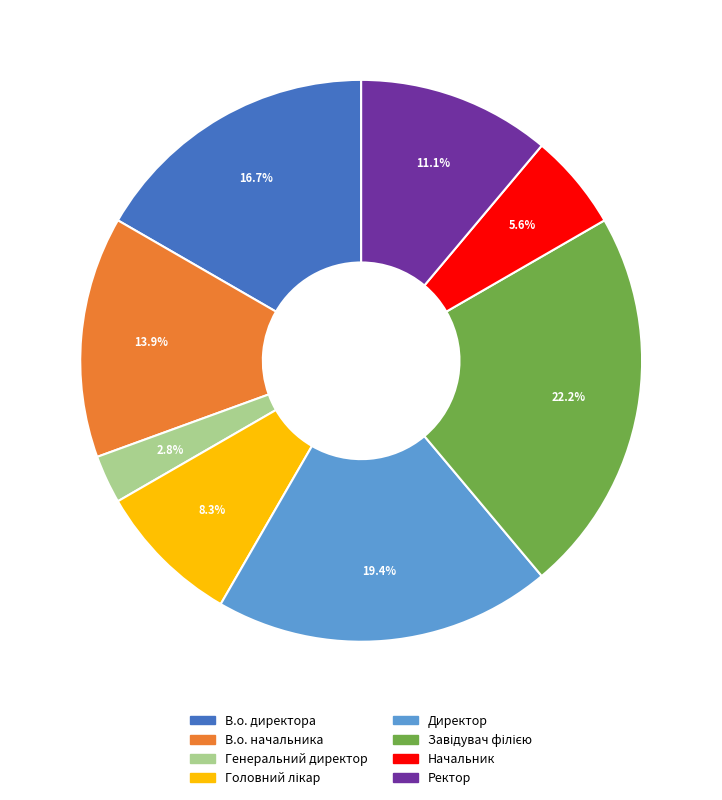

Between Ректор and В.о. начальника, which is larger?

В.о. начальника